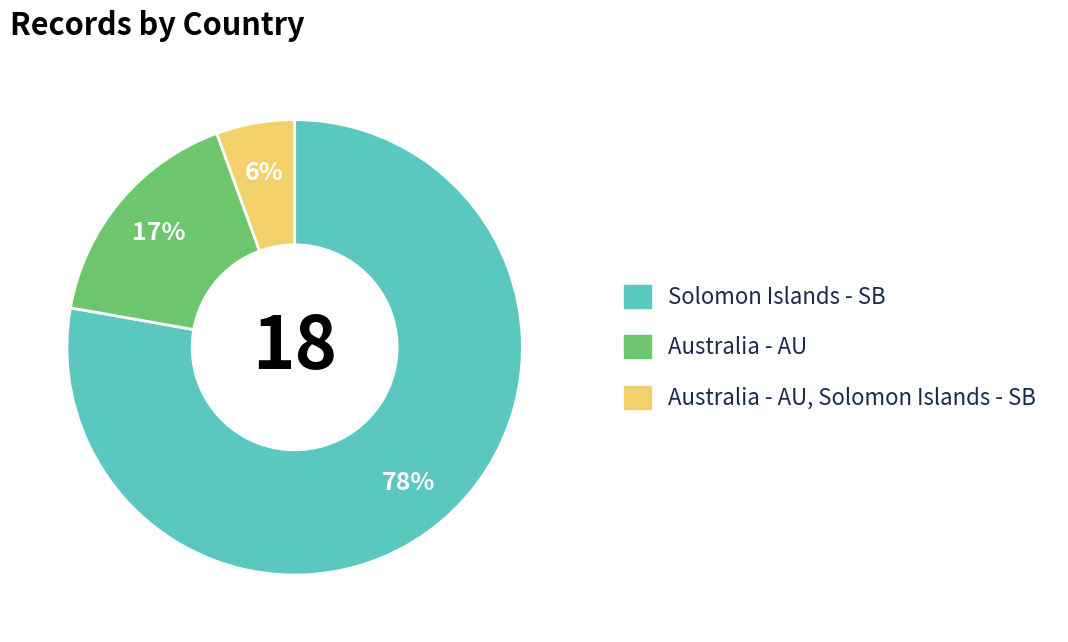

To the nearest percent, what is the average slice percentage?

33%